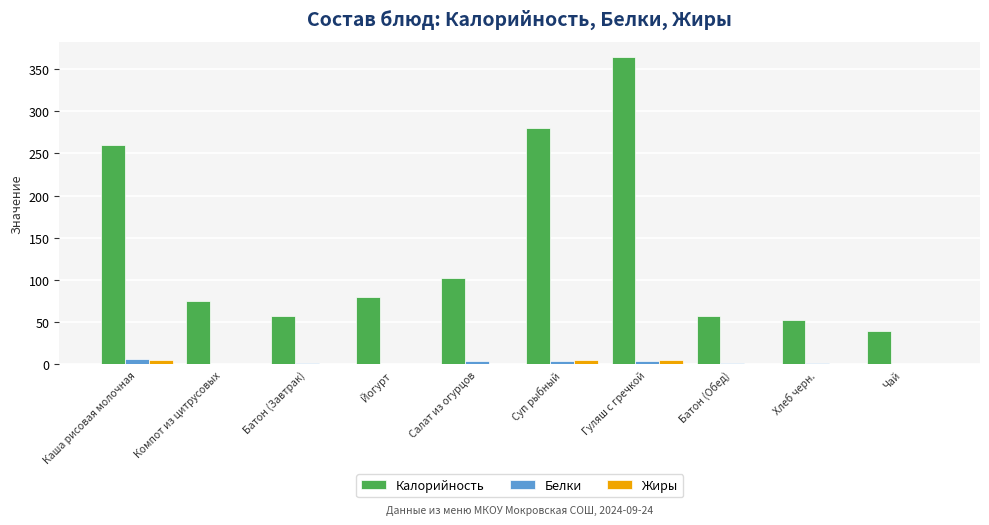

How many data points does each series have?

10